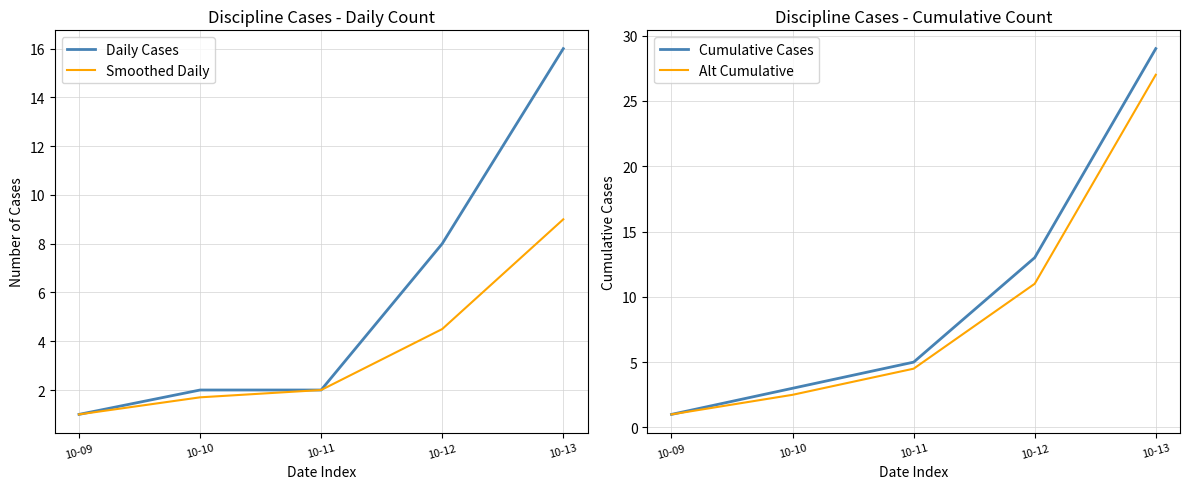

What is the difference between the maximum and minimum values in the Daily Cases series?

15.0